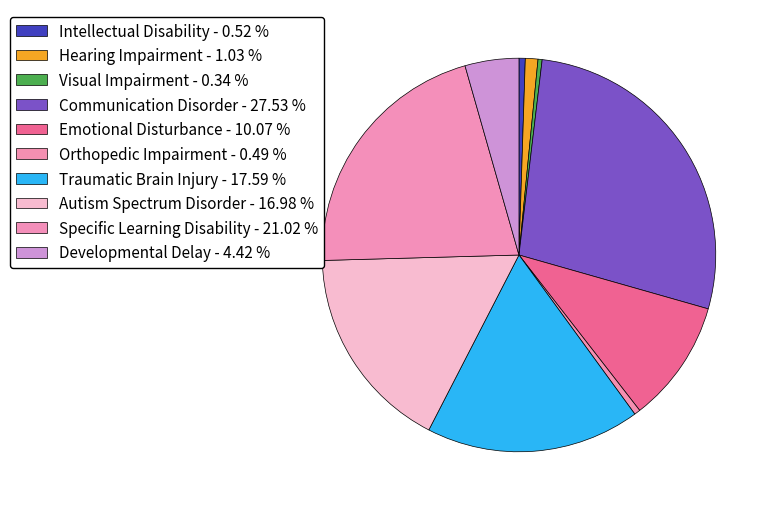

To the nearest percent, what percentage of the pie is Autism Spectrum Disorder?

17%